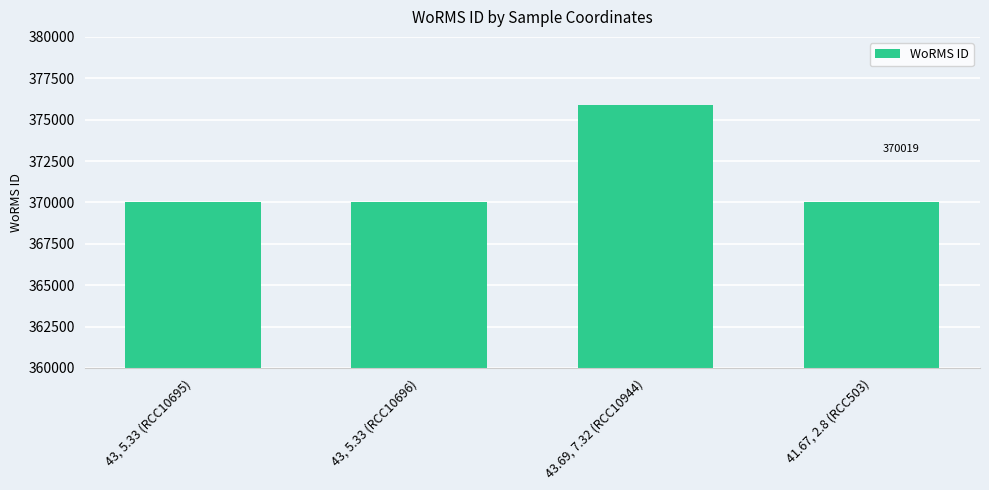

What is the maximum value shown in the chart?

375874